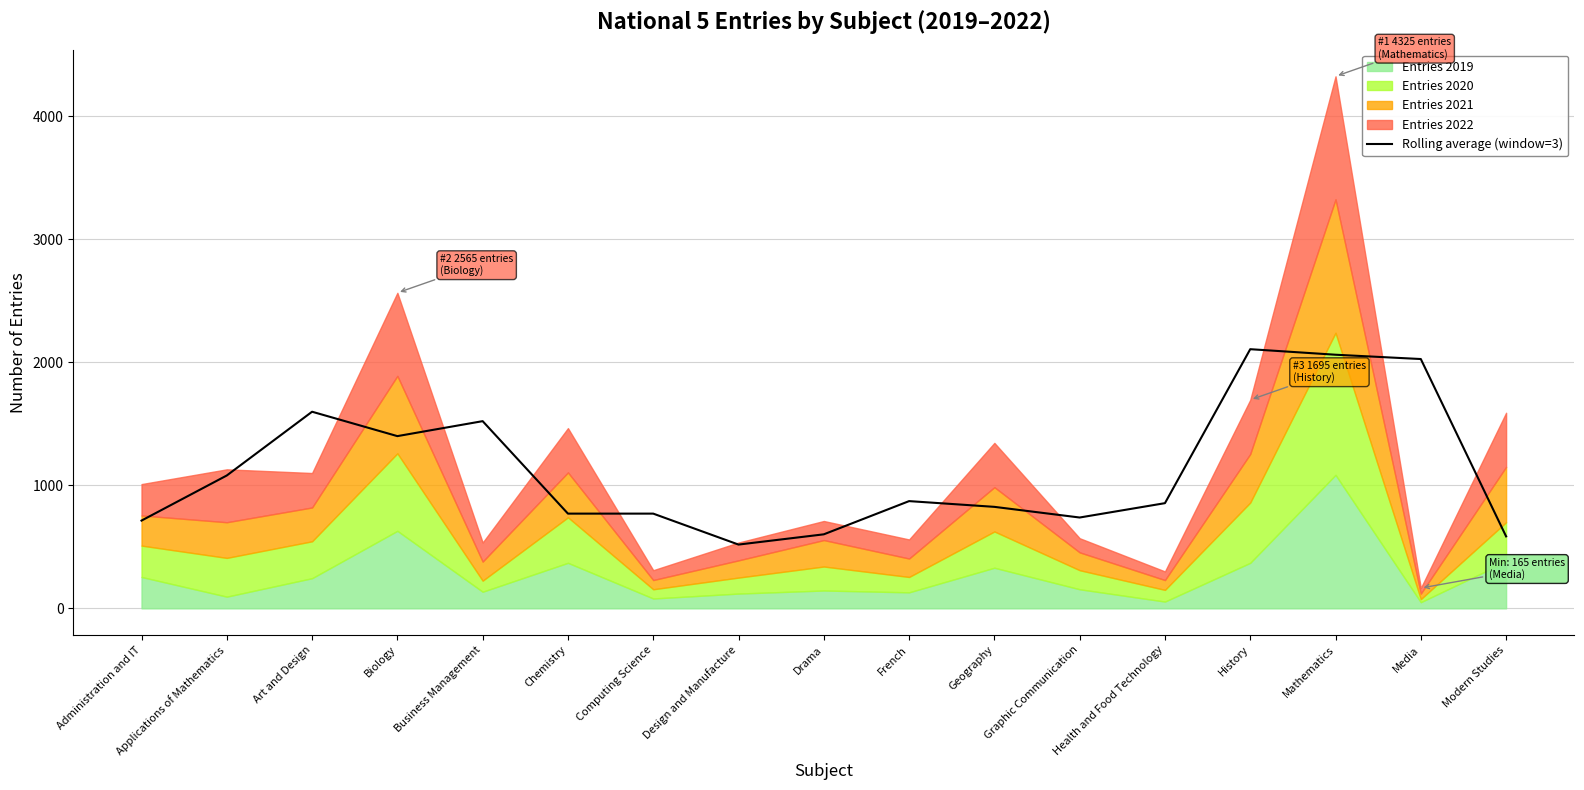

What is the change in value from Business Management to Geography?

-696.7